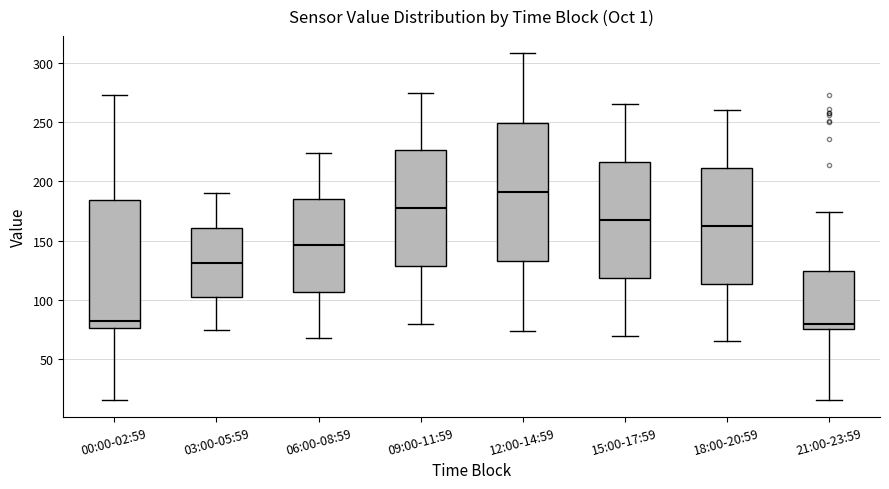

Reading left to right, transcribe this box plot: for each box, give where its median line is, the range the box spans, and where its two whiskers end, as read against the y-axis. The values are not printed on the chart, so give them approximately, as read against the axis.

00:00-02:59: median 80, box 75 to 185, whiskers 15 to 275
03:00-05:59: median 130, box 100 to 160, whiskers 75 to 190
06:00-08:59: median 145, box 105 to 185, whiskers 70 to 225
09:00-11:59: median 180, box 130 to 225, whiskers 80 to 275
12:00-14:59: median 190, box 135 to 250, whiskers 75 to 310
15:00-17:59: median 170, box 120 to 215, whiskers 70 to 265
18:00-20:59: median 165, box 115 to 210, whiskers 65 to 260
21:00-23:59: median 80, box 75 to 125, whiskers 15 to 175